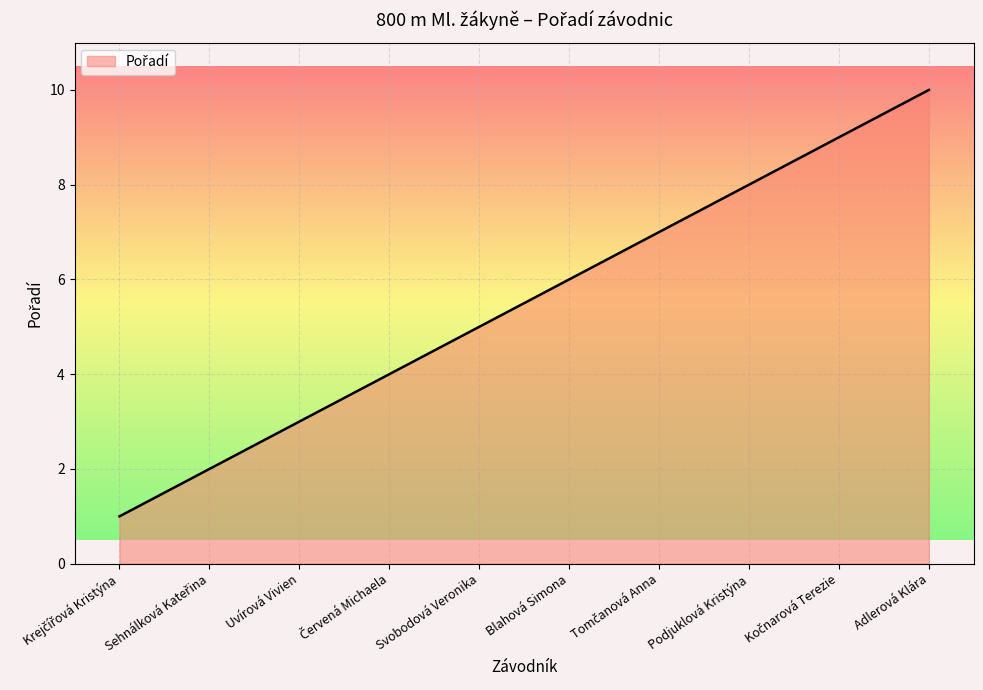

True or false: the data shows 3 at Svobodová Veronika.

False